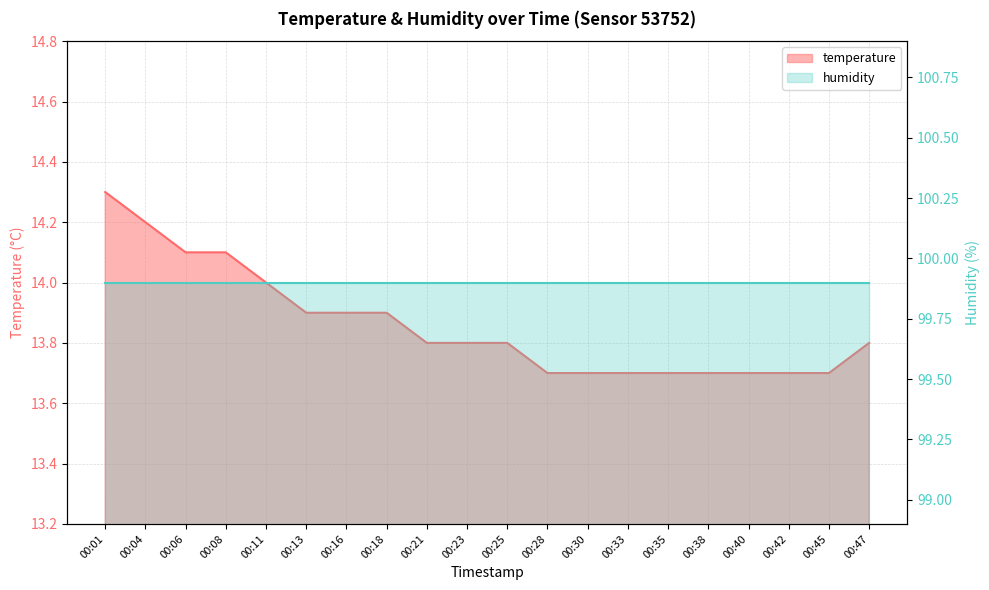

What is the smallest value displayed?

13.7